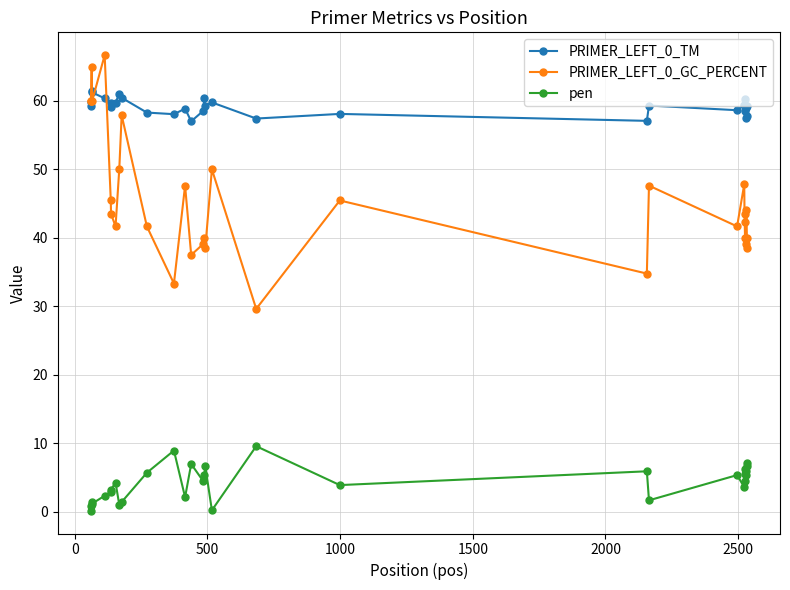

What is the value of the PRIMER_LEFT_0_GC_PERCENT point at the 26th from the left?

40.0